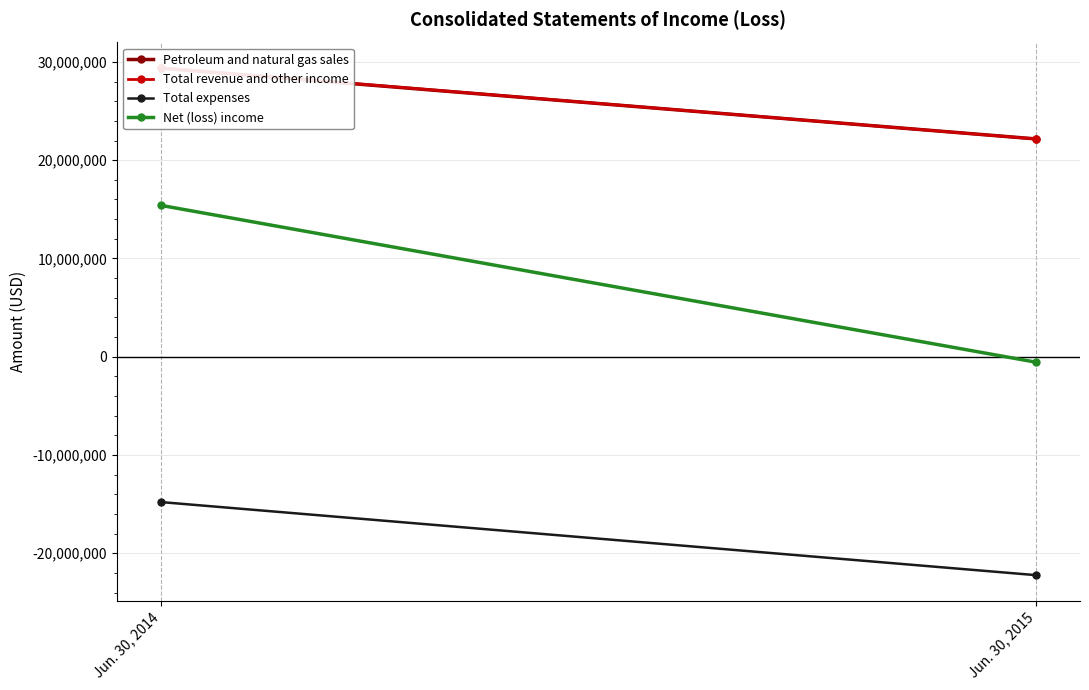

How many categories are shown in the chart?

2